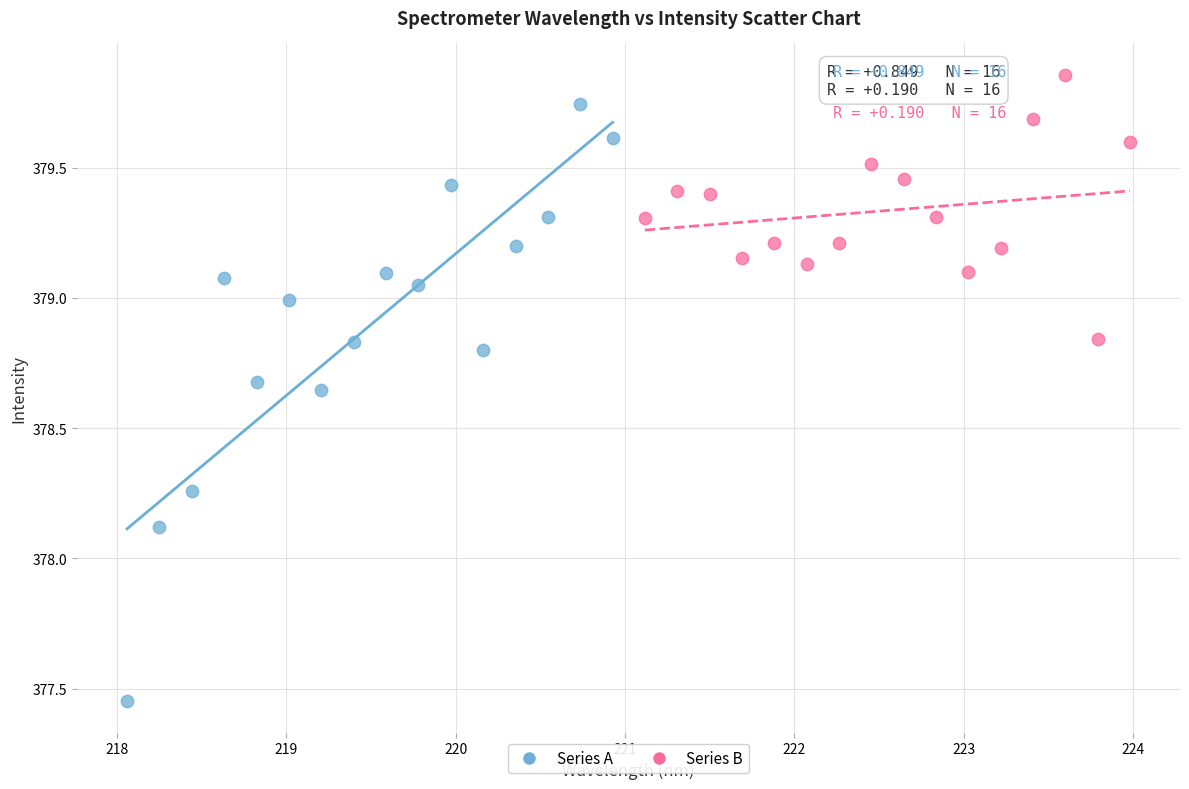

Which series has the largest Y range (max minus min)?

Series A